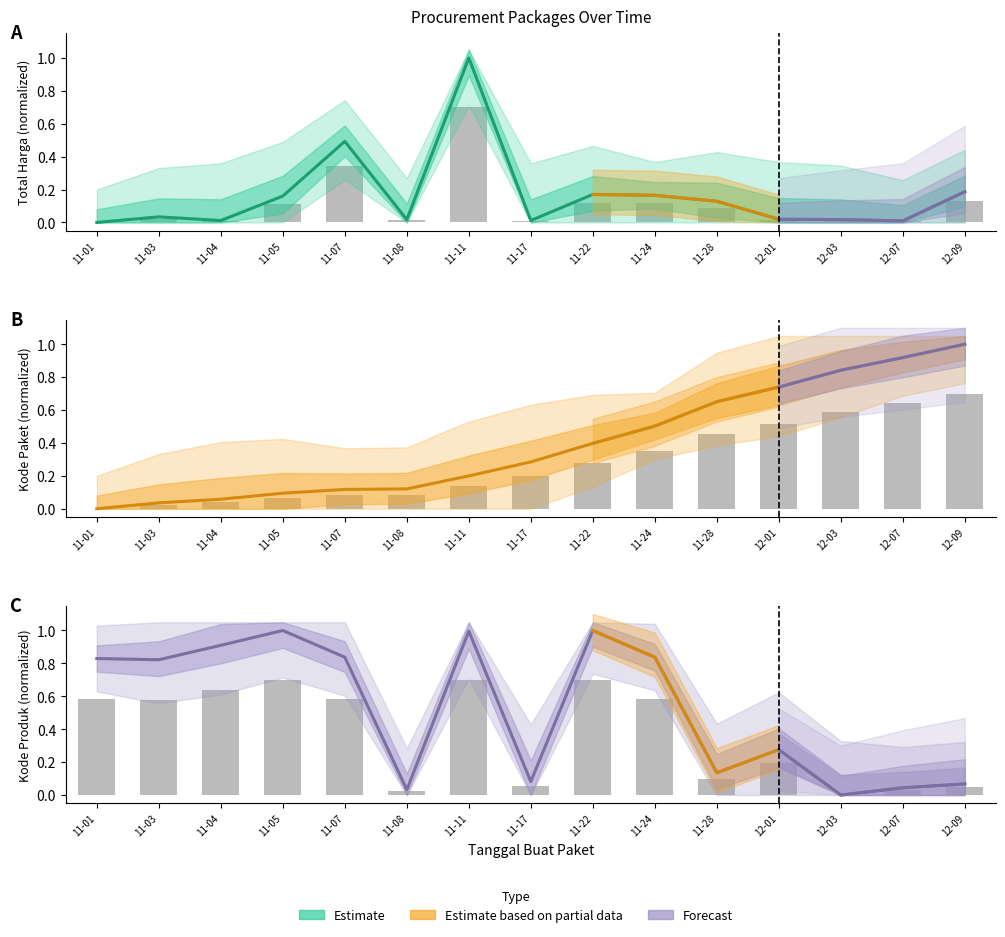

Which category has the lowest value in the Kode Paket series?

11-01